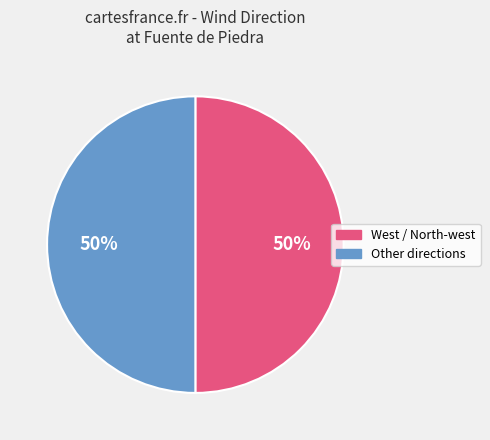

To the nearest percent, what is the average slice percentage?

50%